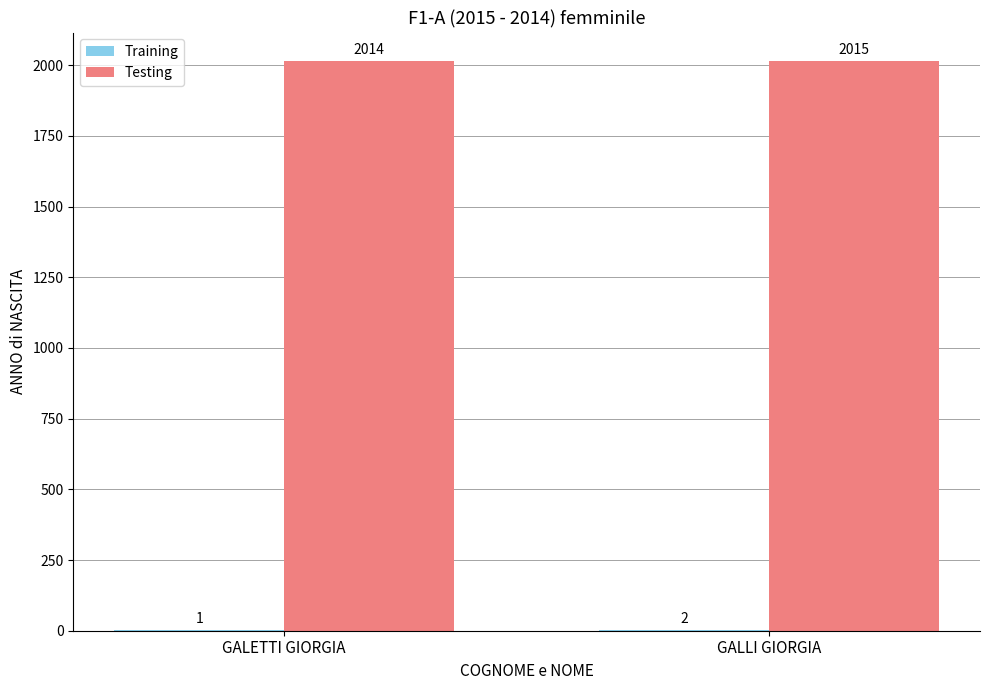

What is the sum of the Testing values at GALLI GIORGIA and GALETTI GIORGIA?

4029